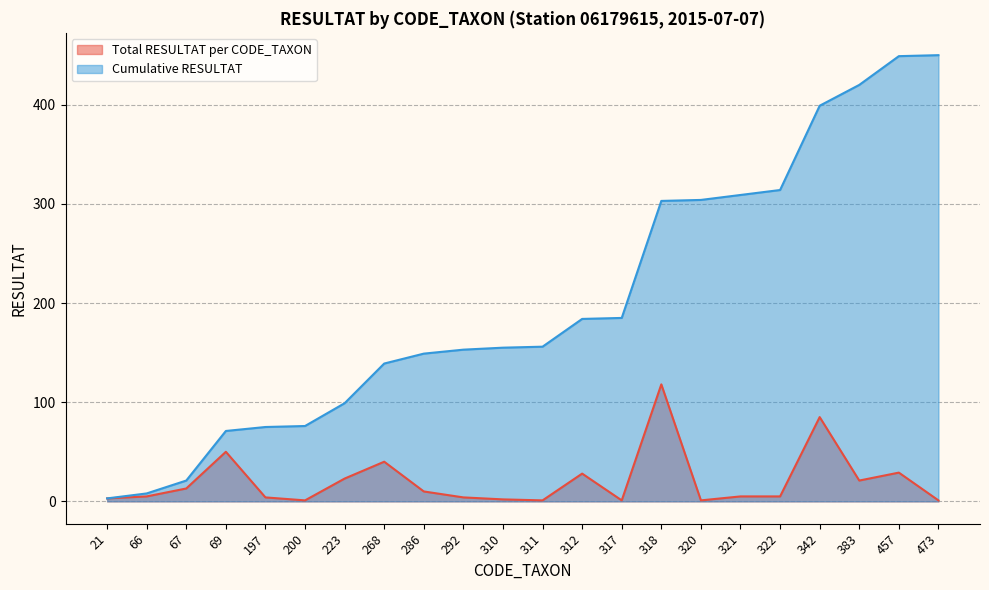

Which category has the highest value in the Cumulative RESULTAT series?

473